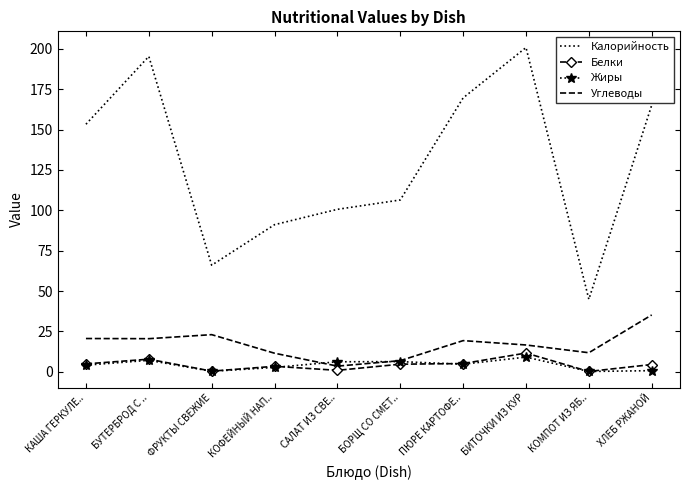

What is the maximum value shown in the chart?

200.8